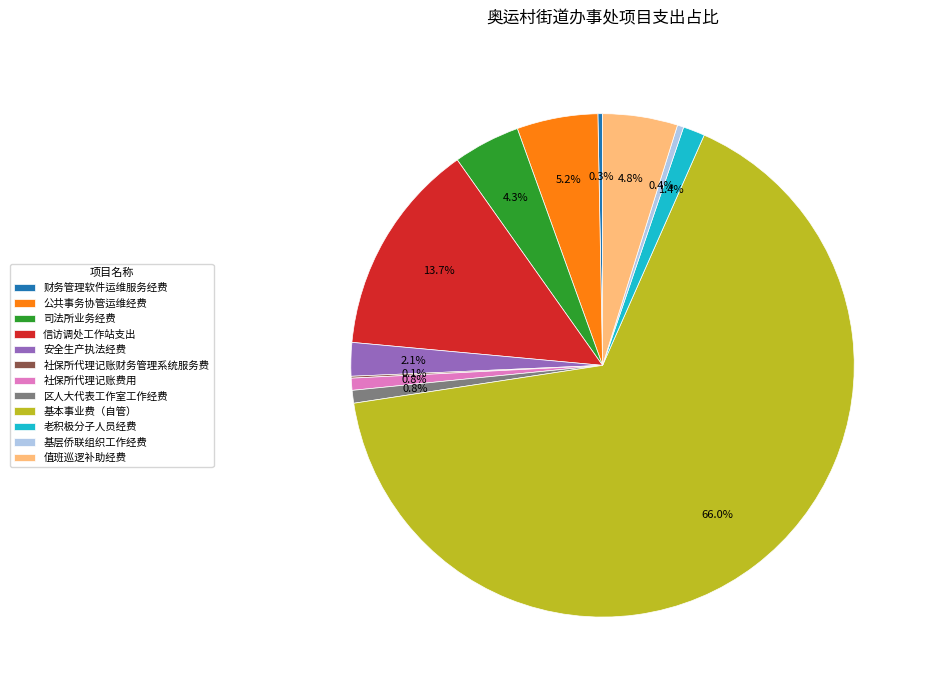

What is the ratio of the value at 安全生产执法经费 to the value at 司法所业务经费?

0.5